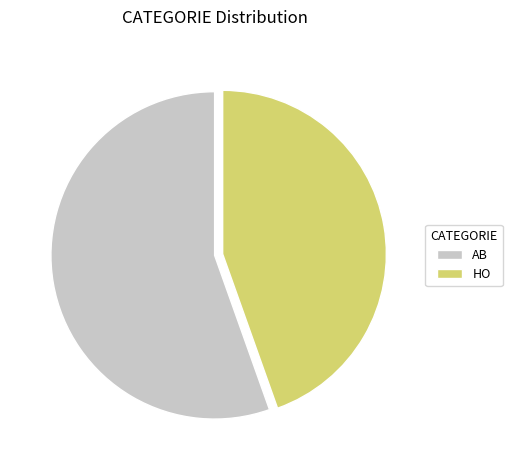

Which slice represents more than half of the pie?

AB